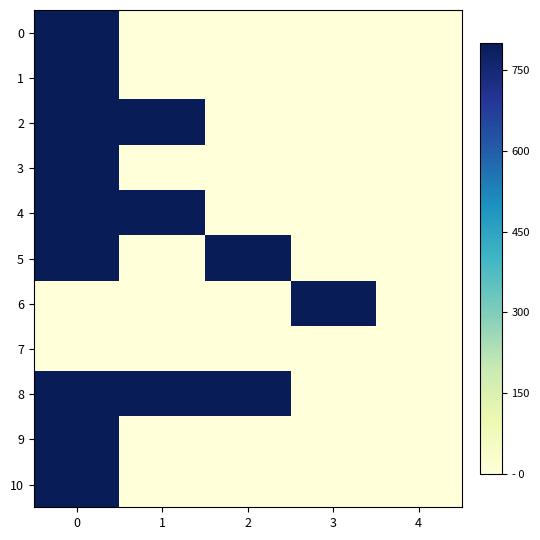

Which category has the lowest value across all series?

1